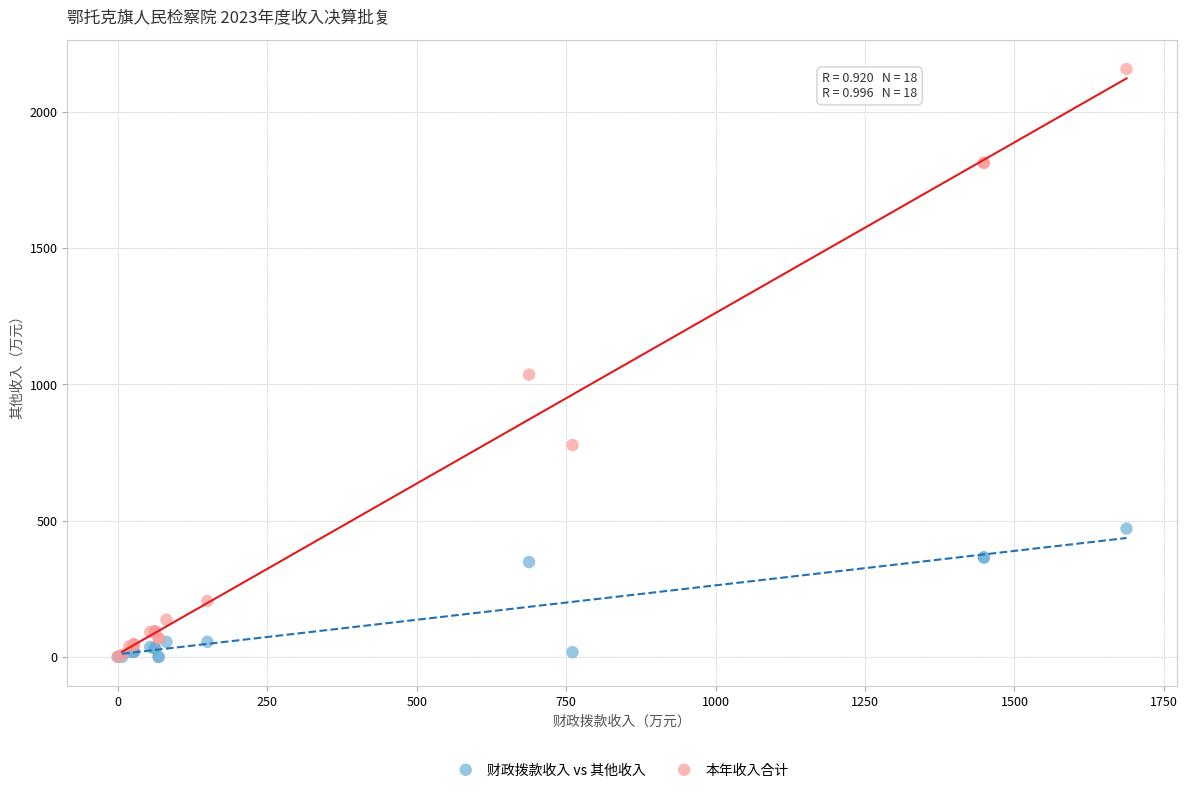

Which series has the largest Y range (max minus min)?

本年收入合计